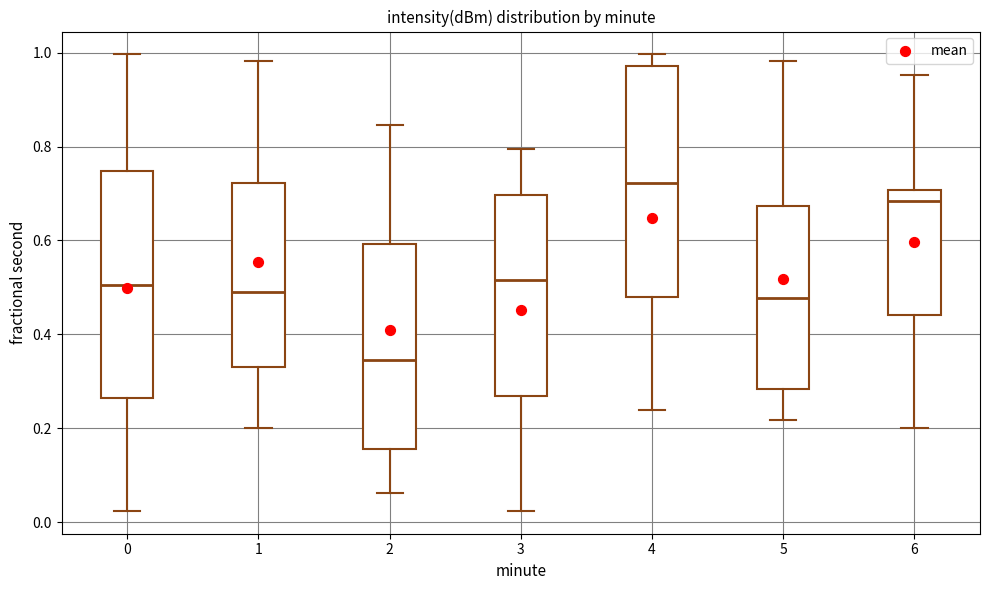

Which box has the highest median line?

4